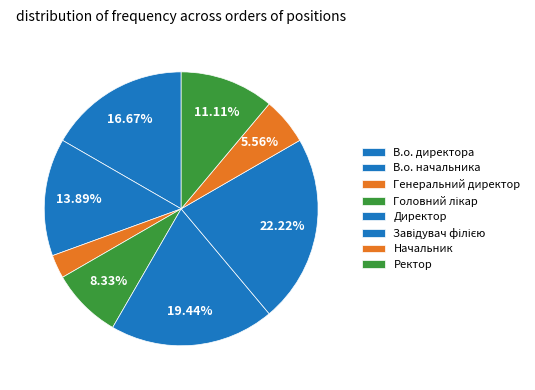

What percentage is the В.о. начальника slice, to the nearest percent?

14%